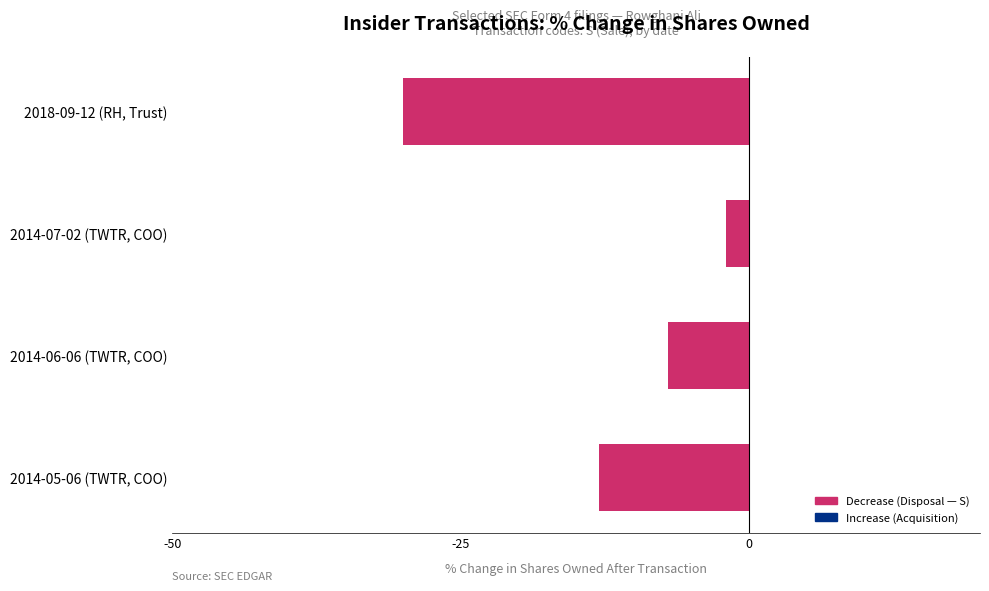

Rank the categories by value from highest to lowest.

2014-07-02 (TWTR, COO), 2014-06-06 (TWTR, COO), 2014-05-06 (TWTR, COO), 2018-09-12 (RH, Trust)